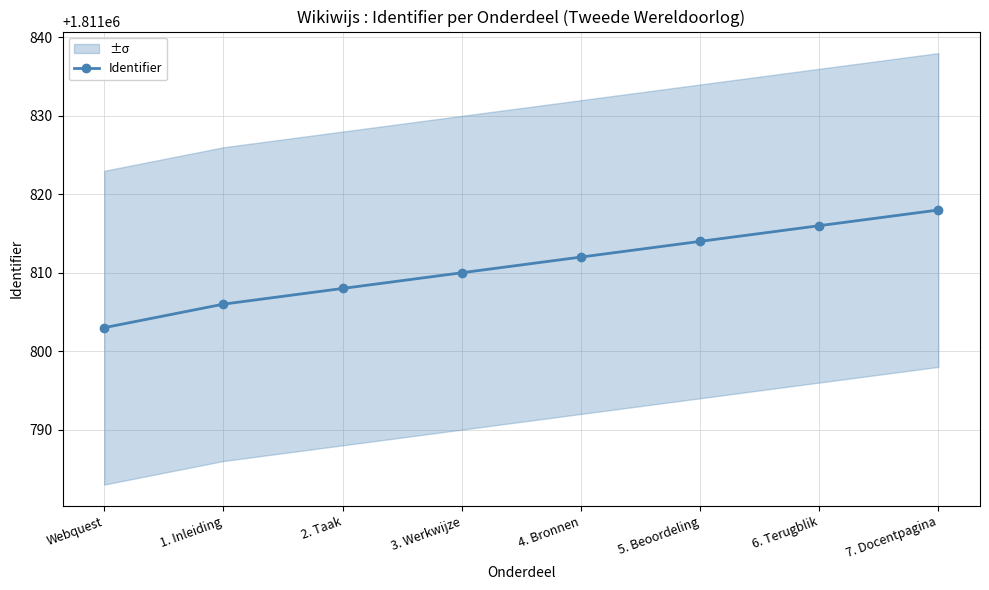

Is this an area chart (filled region under the line)?

No